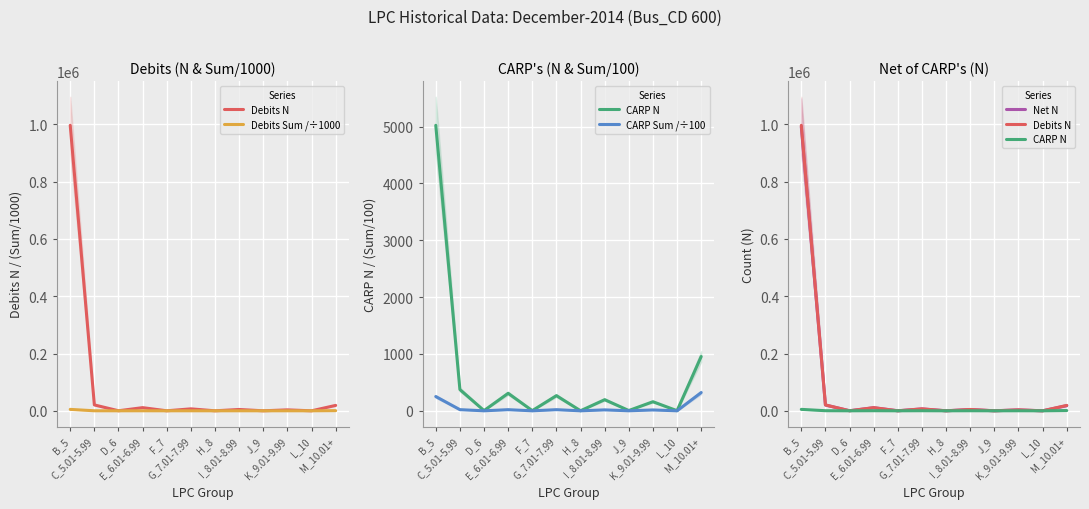

Between F_7 and G_7.01-7.99, which series saw the biggest shift?

Debits N